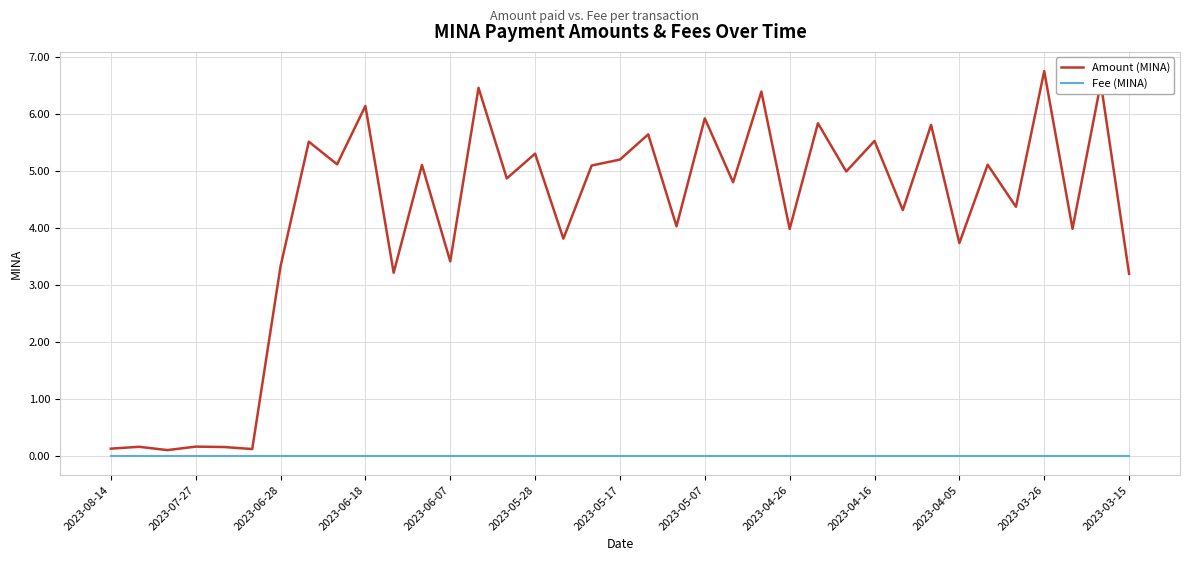

Rank the series by their average value, from lowest to highest.

Fee (MINA), Amount (MINA)